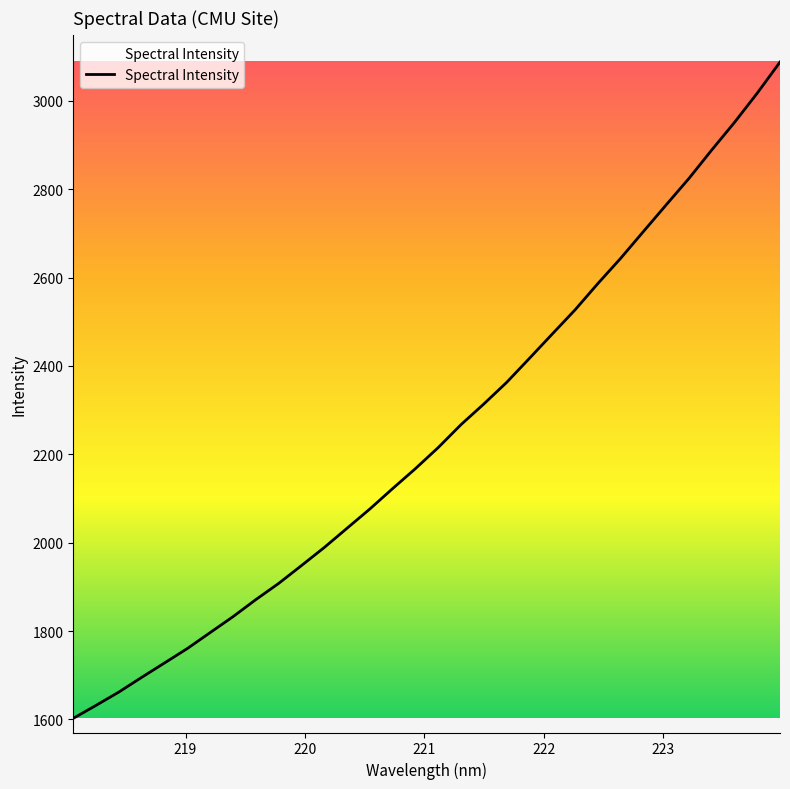

How many distinct data groups are displayed?

1